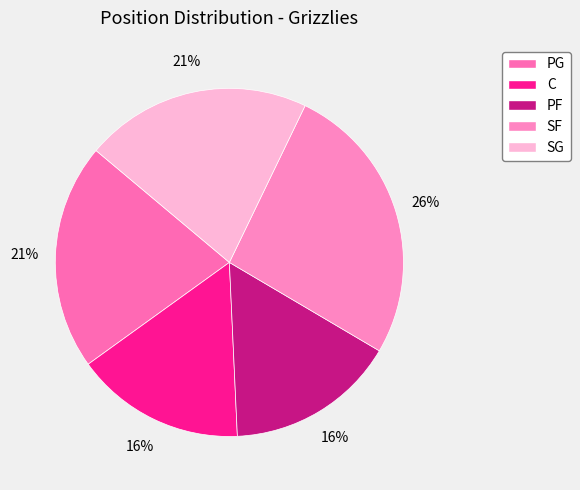

The SF slice represents 41% of the pie. True or false?

False